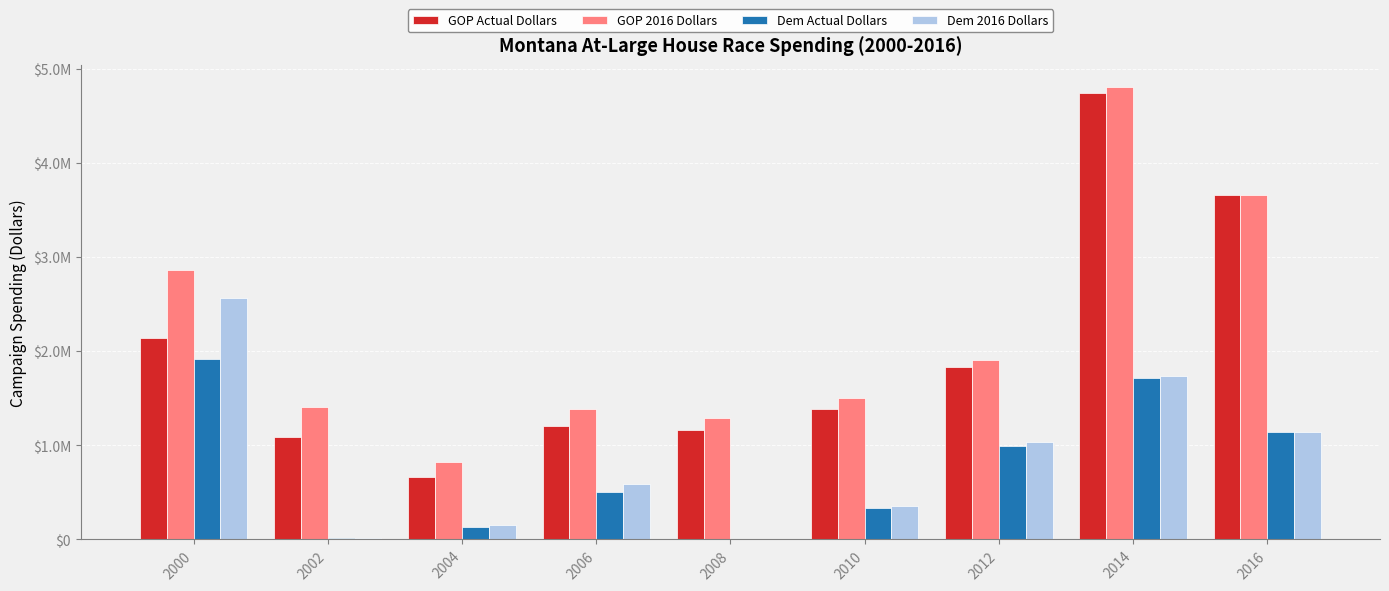

What are all the series names shown in the legend?

GOP Actual Dollars, GOP 2016 Dollars, Dem Actual Dollars, Dem 2016 Dollars